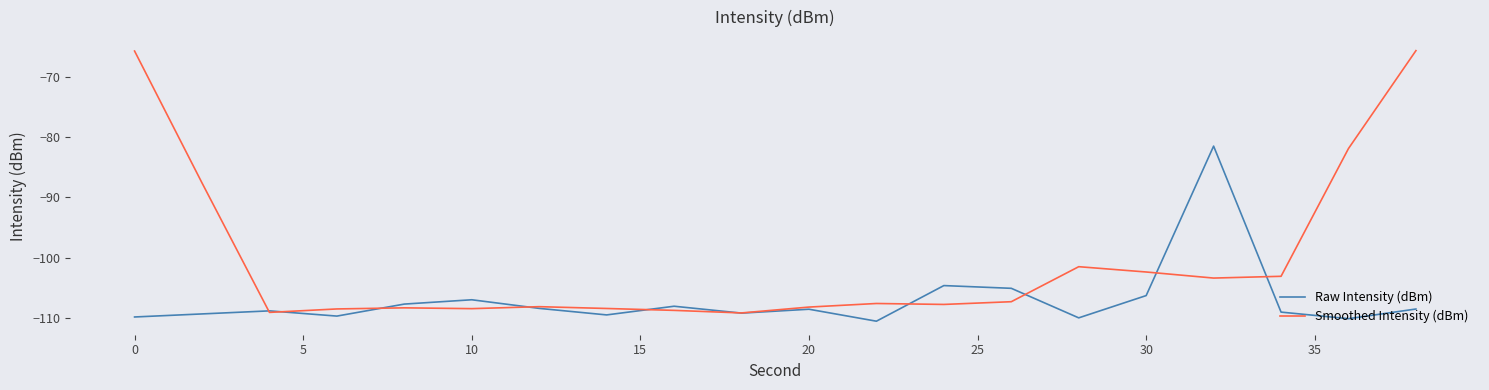

What is the minimum value shown in the chart?

-110.6